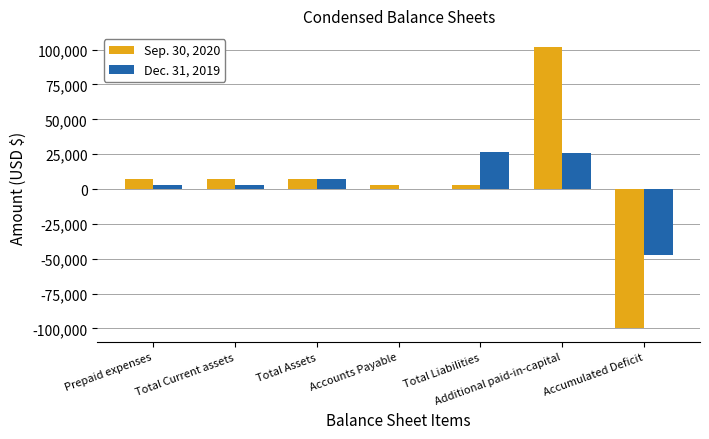

Are the bars horizontal?

No